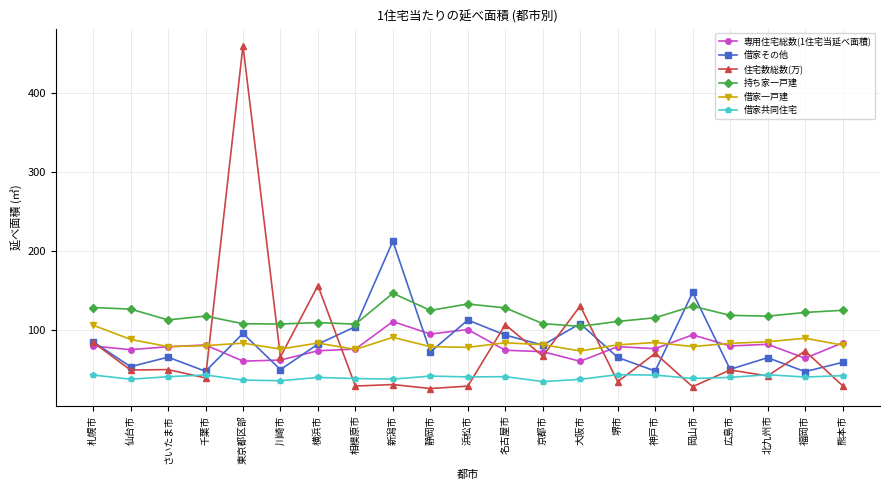

Which series has the widest spread of values?

住宅数総数(万)